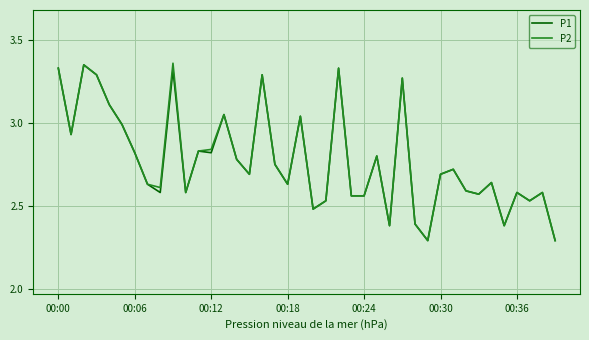

What is the minimum value for P1?

2.3